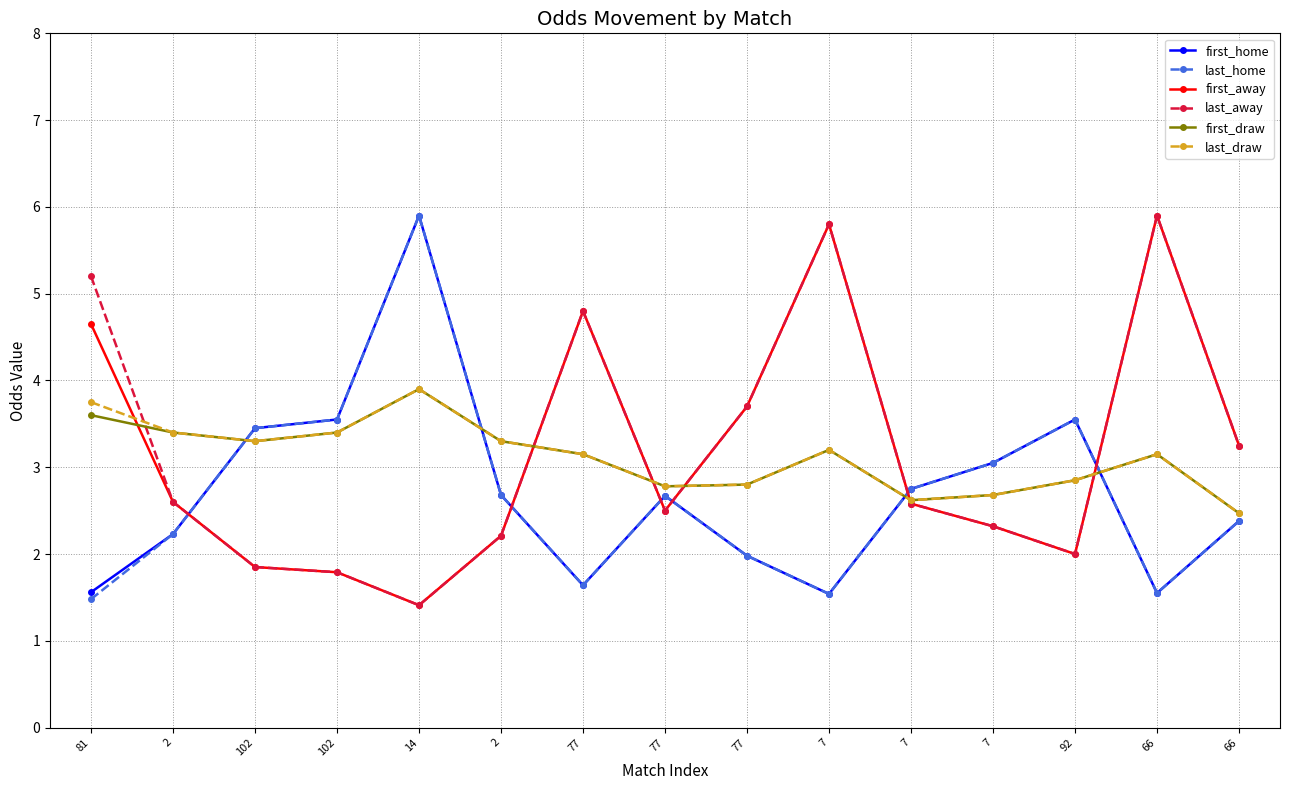

What is the difference between the maximum and minimum values in the last_away series?

4.5